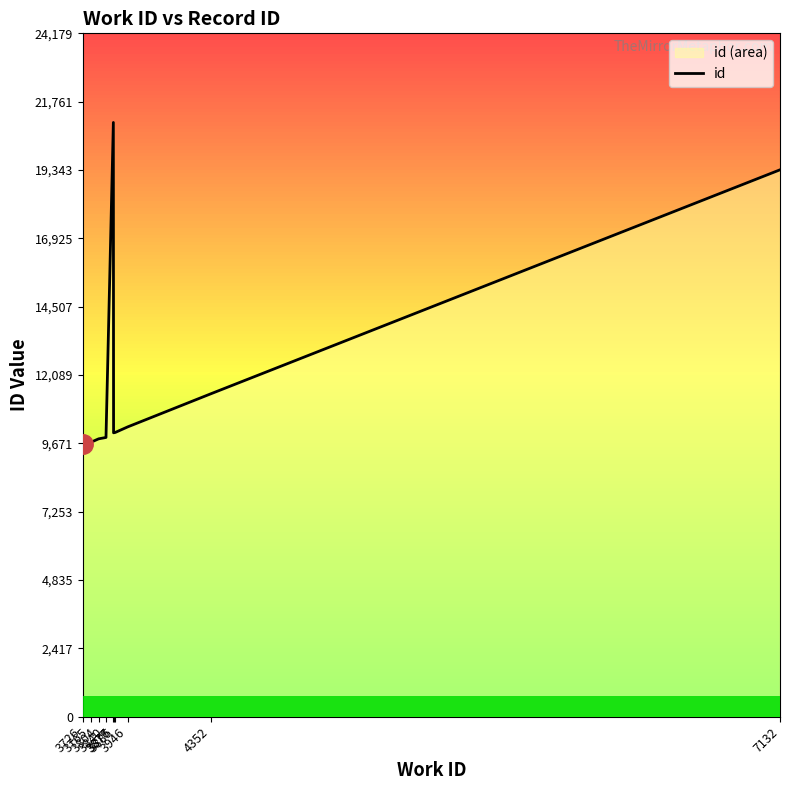

What is the sum of all values?

121228